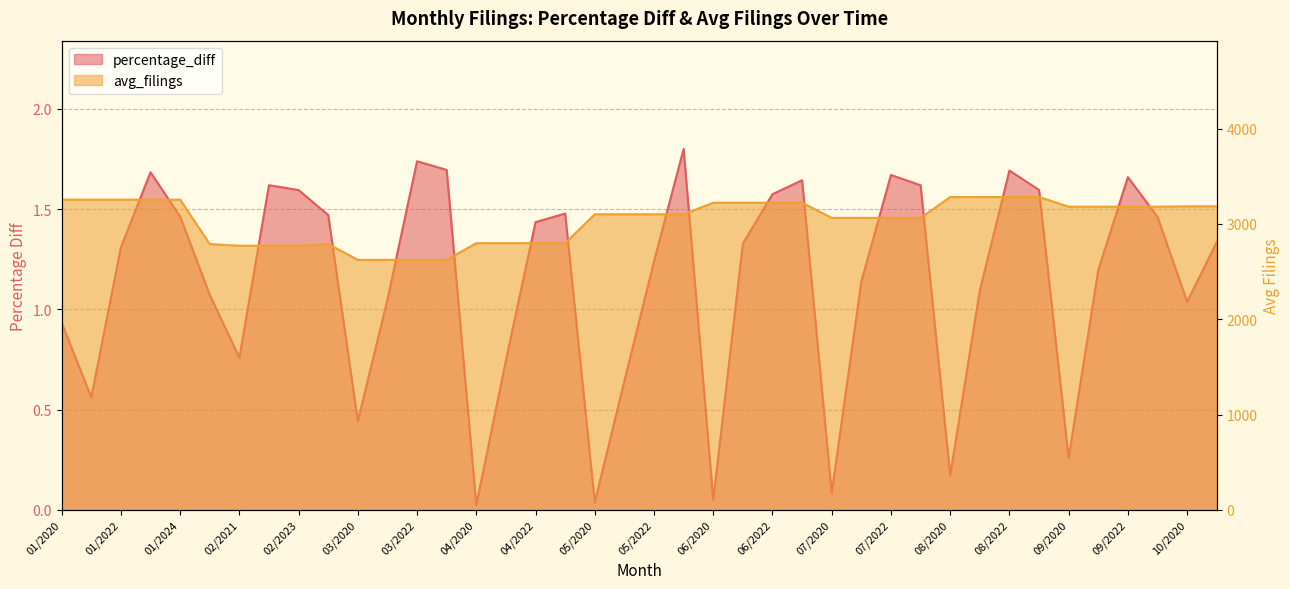

What is the label of the 1st point from the right?

10/2021